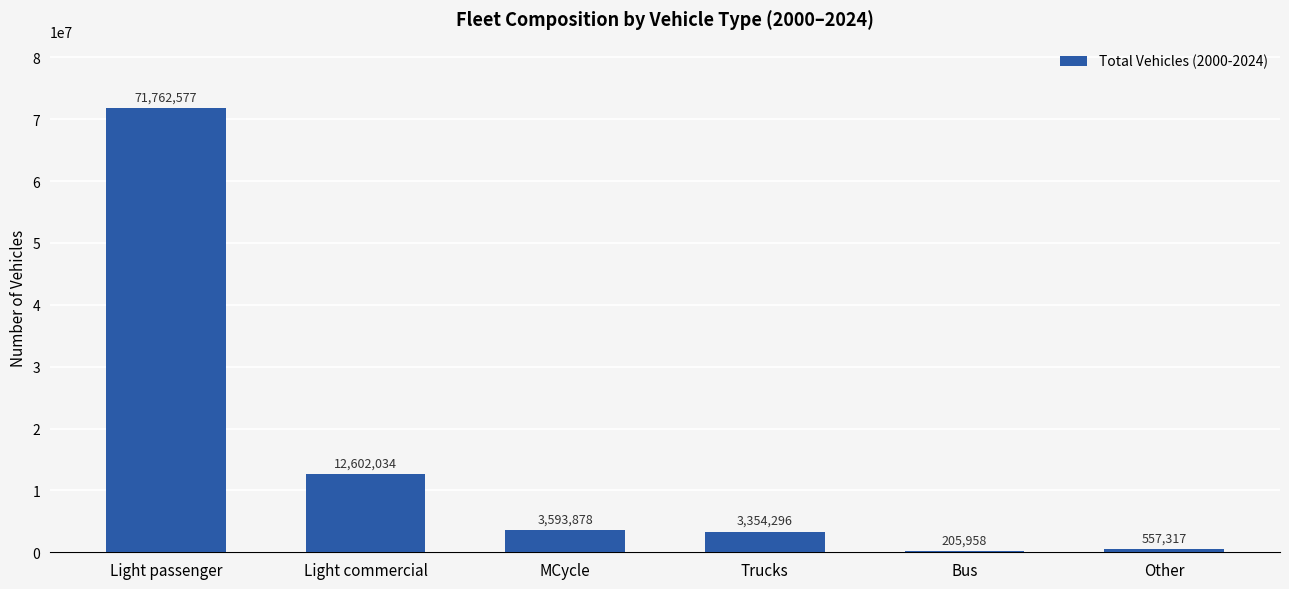

What is the approximate value at Light passenger?

71762577